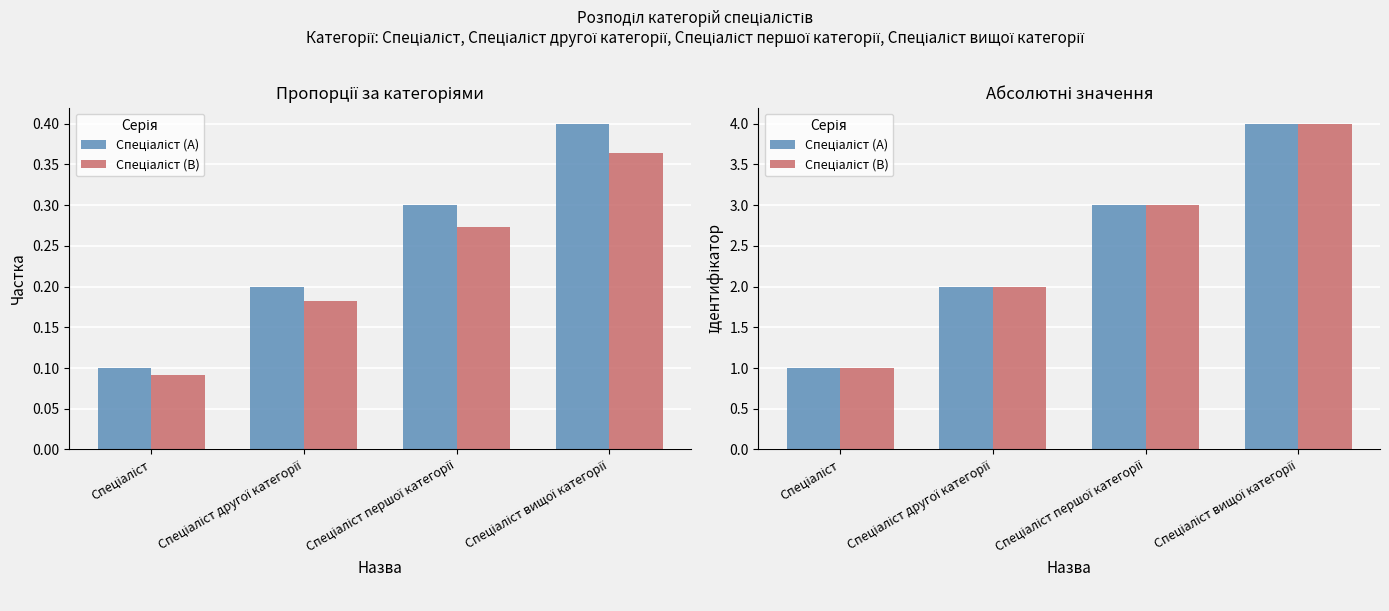

The value of Спеціаліст (B) at Спеціаліст вищої категорії is 5. True or false?

False